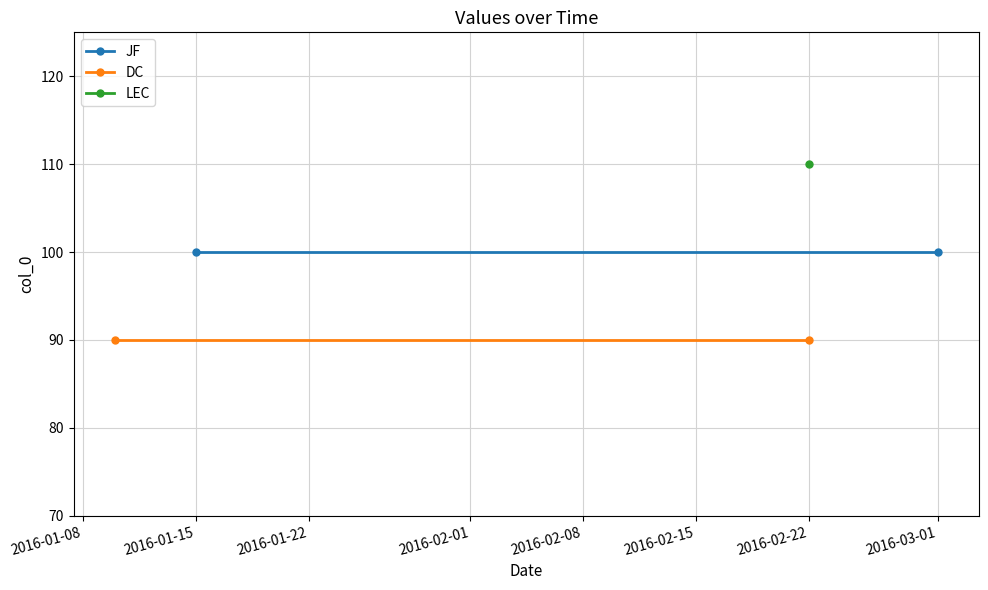

Is the value of DC at 2016-01-15 greater than the value of JF at 2016-01-15?

No